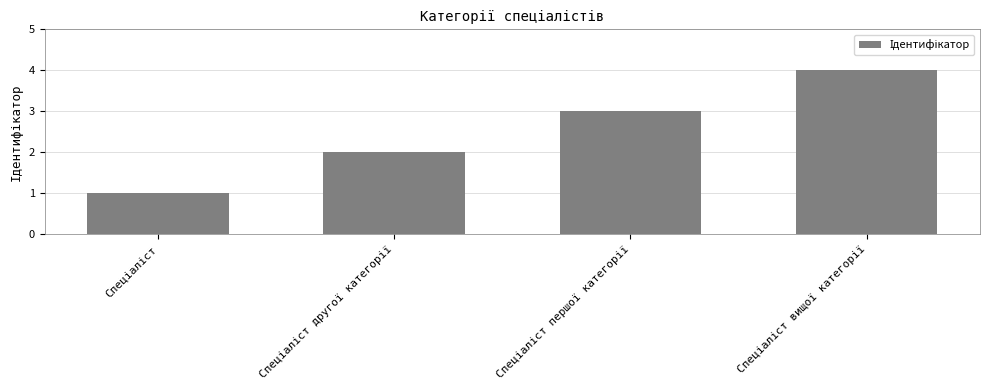

What is the maximum value shown in the chart?

4